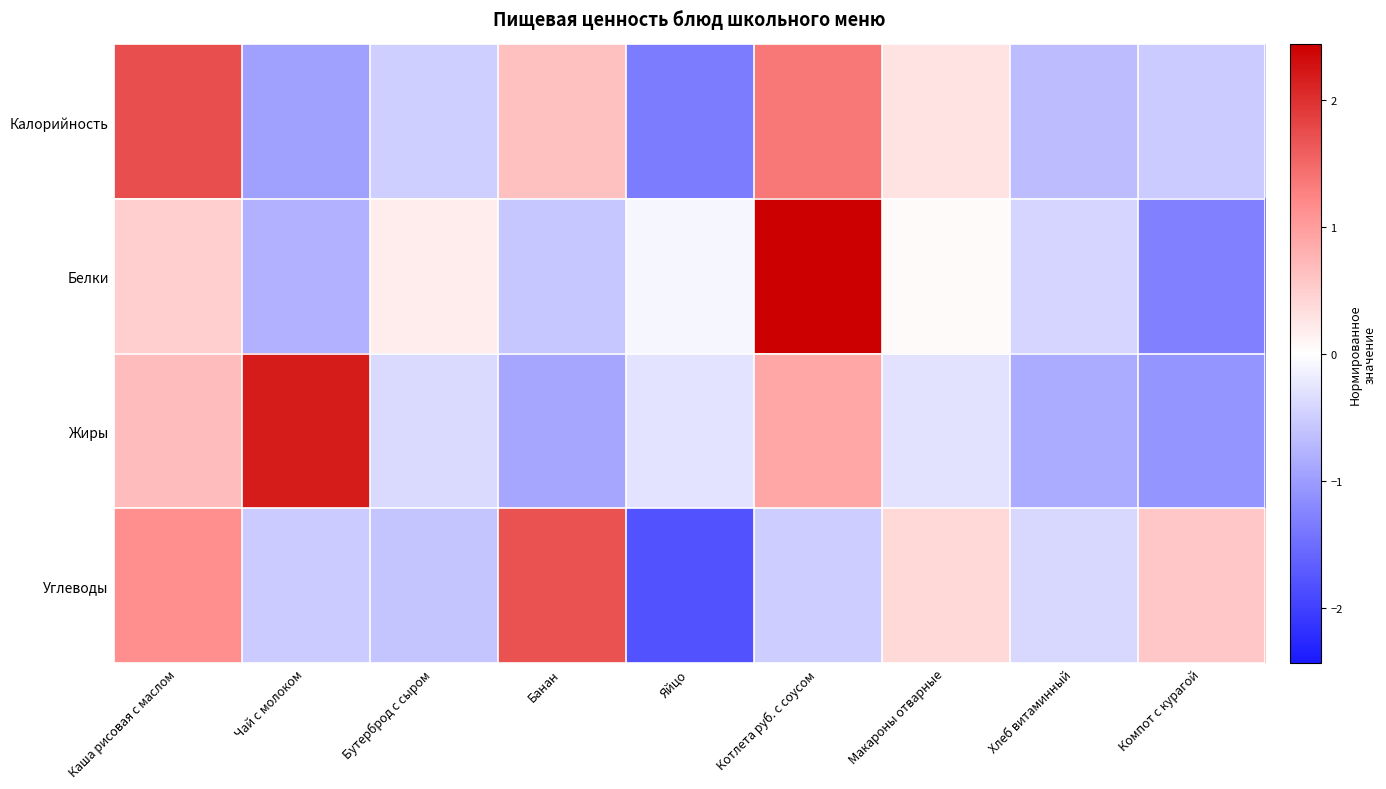

Reading left to right, what are all the values shown in this chart?

Калорийность: Каша рисовая с маслом=1.7	Чай с молоком=-1.0	Бутерброд с сыром=-0.5	Банан=0.6	Яйцо=-1.3	Котлета руб. с соусом=1.4	Макароны отварные=0.3	Хлеб витаминный=-0.7	Компот с курагой=-0.5
Белки: Каша рисовая с маслом=0.5	Чай с молоком=-0.8	Бутерброд с сыром=0.2	Банан=-0.6	Яйцо=-0.1	Котлета руб. с соусом=2.4	Макароны отварные=0.0	Хлеб витаминный=-0.4	Компот с курагой=-1.3
Жиры: Каша рисовая с маслом=0.7	Чай с молоком=2.2	Бутерброд с сыром=-0.4	Банан=-0.9	Яйцо=-0.3	Котлета руб. с соусом=0.9	Макароны отварные=-0.3	Хлеб витаминный=-0.8	Компот с курагой=-1.1
Углеводы: Каша рисовая с маслом=1.2	Чай с молоком=-0.5	Бутерброд с сыром=-0.6	Банан=1.7	Яйцо=-1.8	Котлета руб. с соусом=-0.5	Макароны отварные=0.4	Хлеб витаминный=-0.4	Компот с курагой=0.6